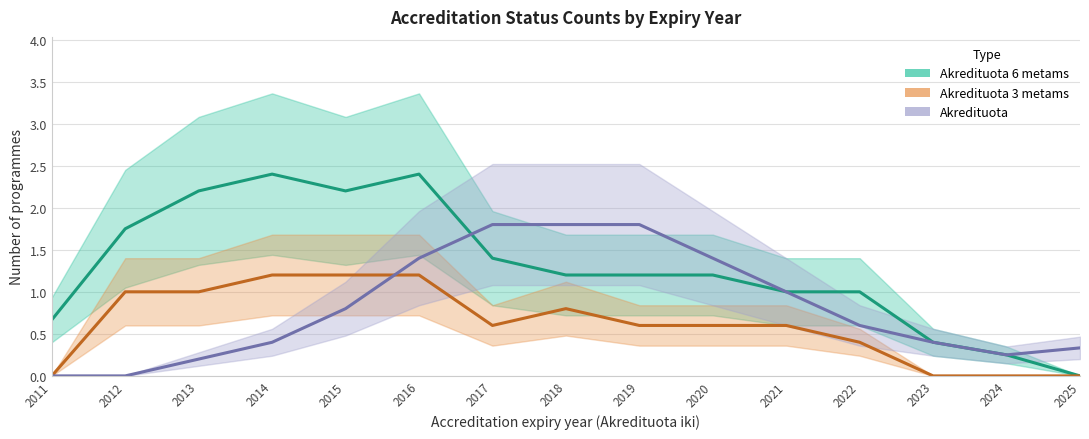

Count the number of data series in this chart.

3